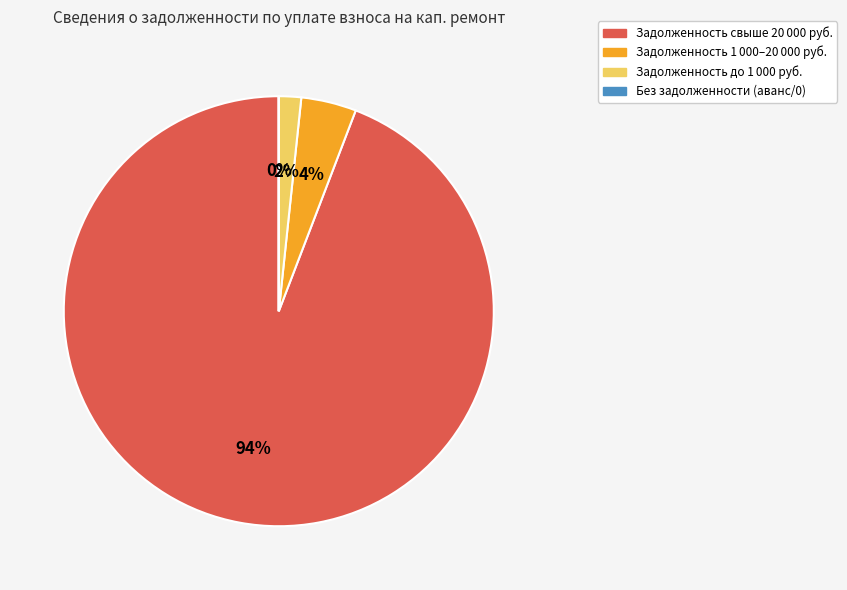

To the nearest percent, what is the difference between the Задолженность до 1 000 руб. and Задолженность 1 000–20 000 руб. slice percentages?

2%